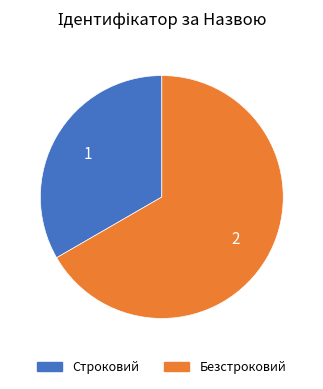

Is it true that Безстроковий is 67% of the pie?

True